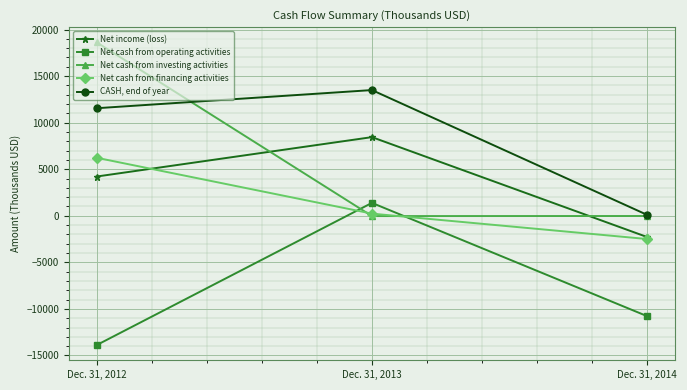

List the series in order of their peak value, lowest first.

Net cash from operating activities, Net cash from financing activities, Net income (loss), CASH, end of year, Net cash from investing activities